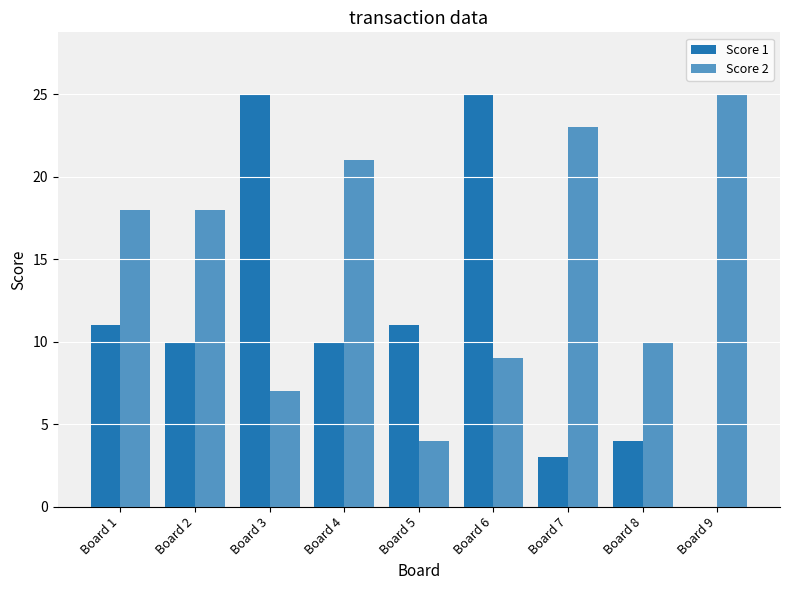

At how many categories does at least one series exceed 19?

5